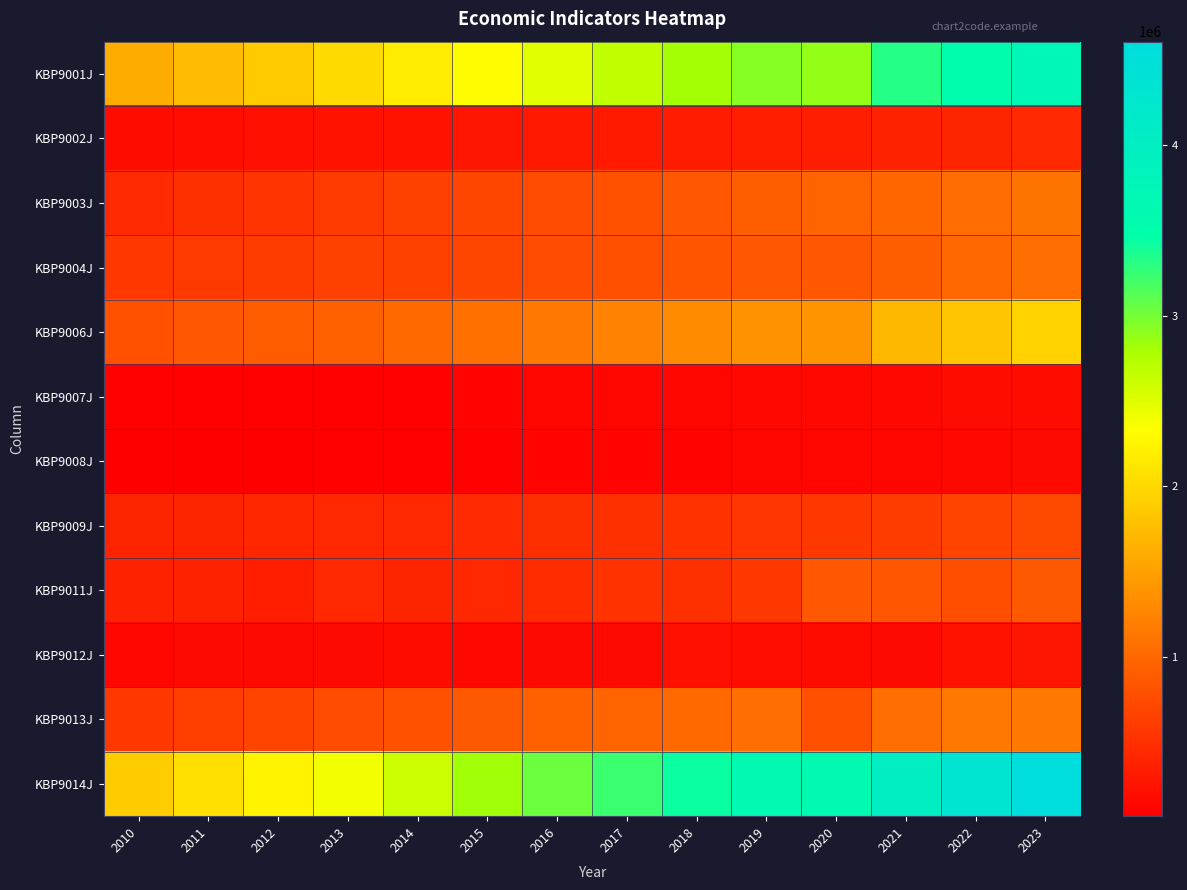

What is the smallest value displayed?

71161